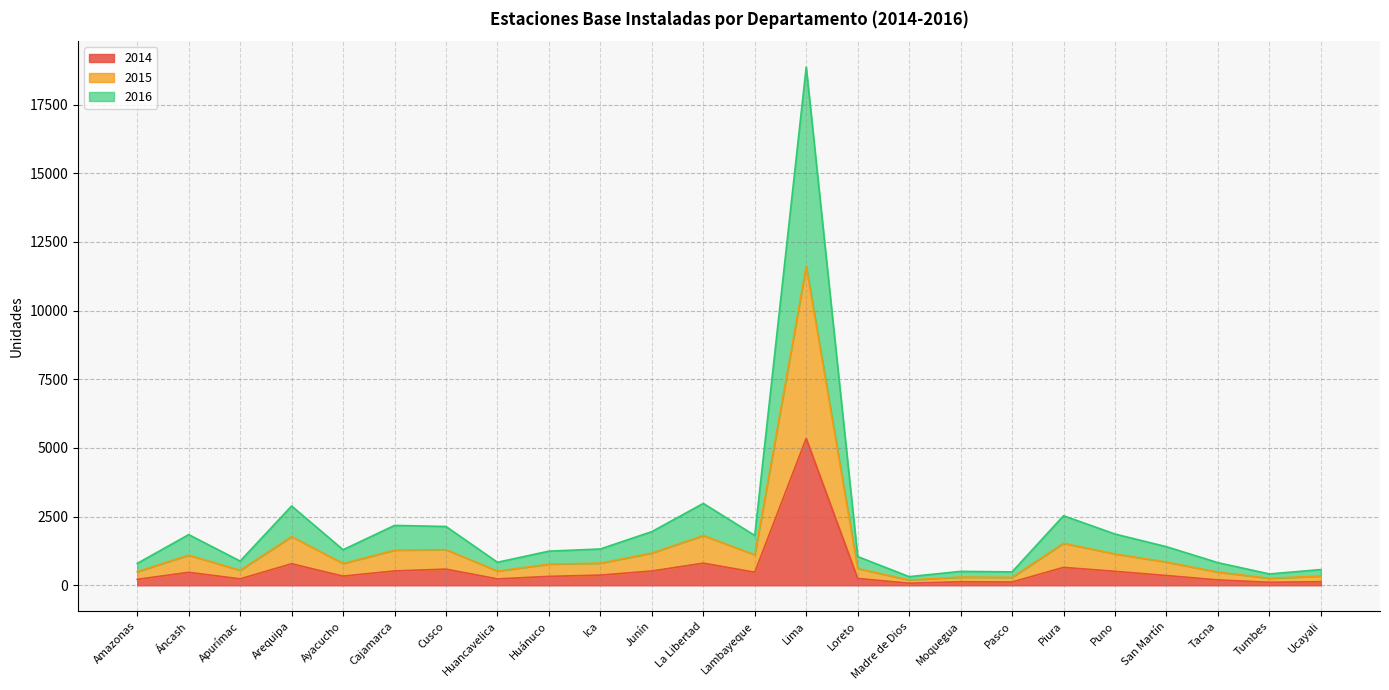

How many data points does each series have?

24